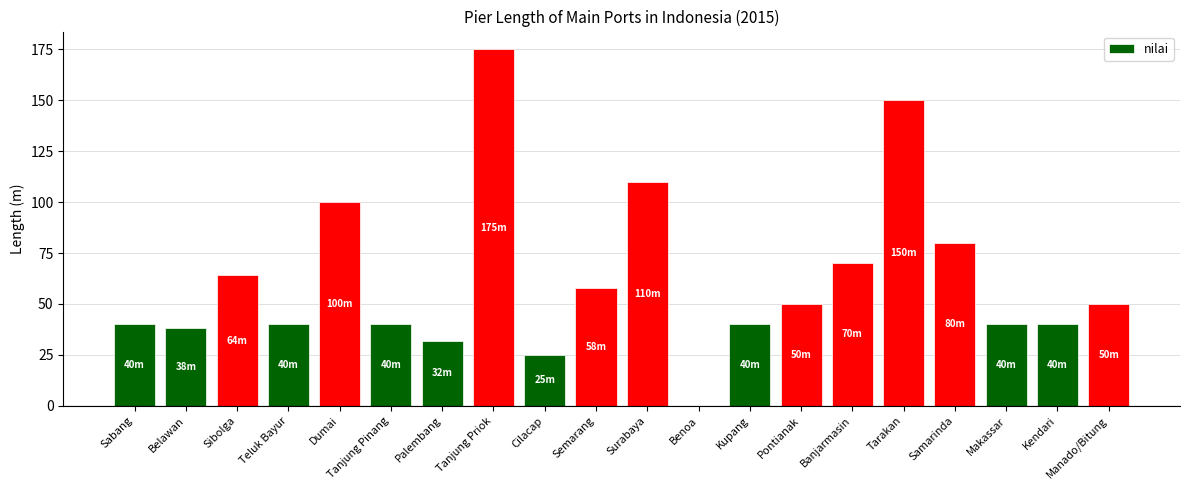

Is it true that the value at Tanjung Priok is 175?

True